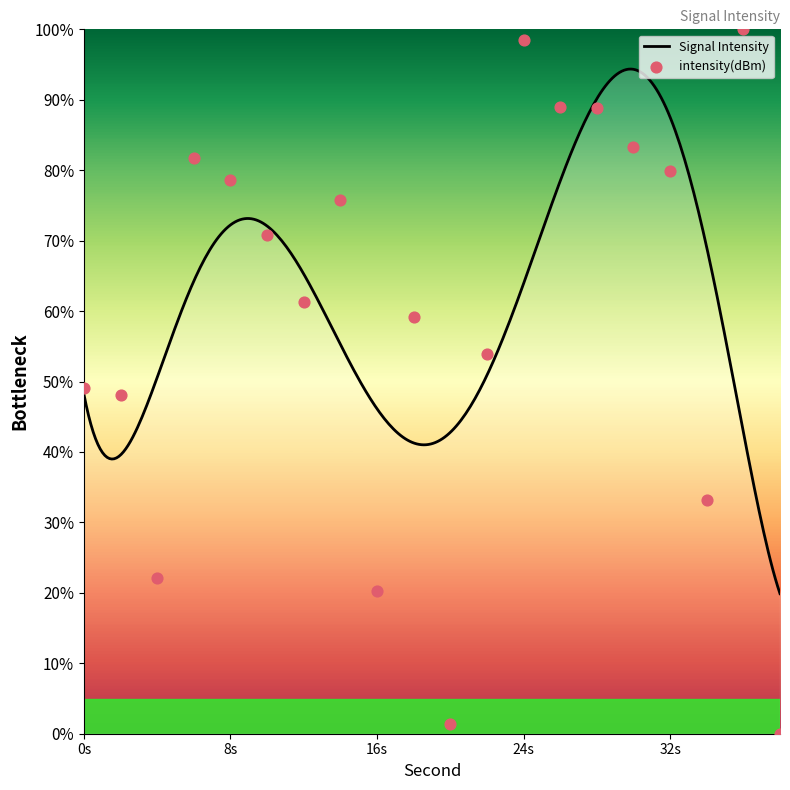

What is the maximum value for Signal Intensity?

94.4